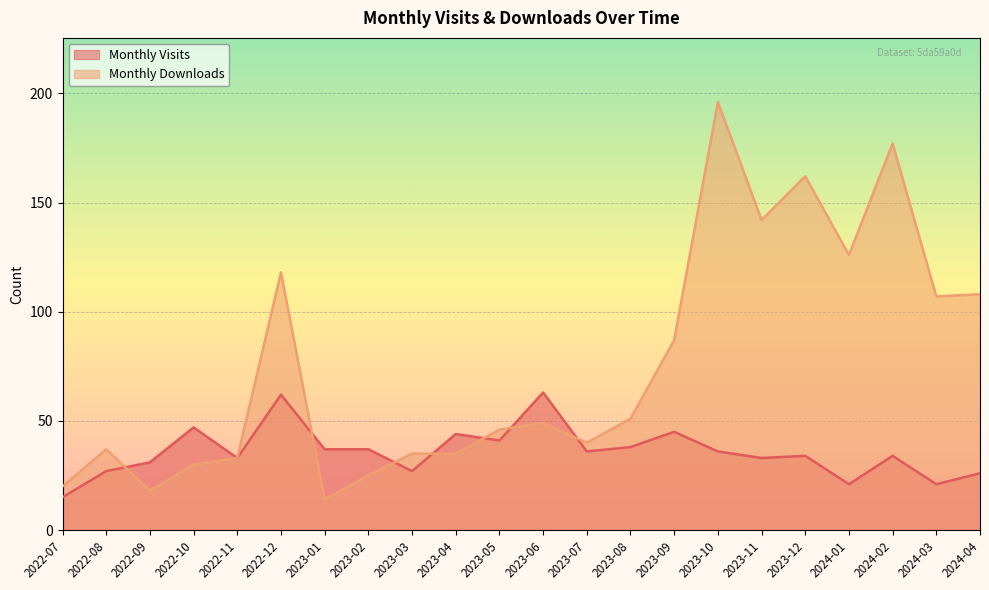

At which label is Monthly Visits closest to 39?

2023-08